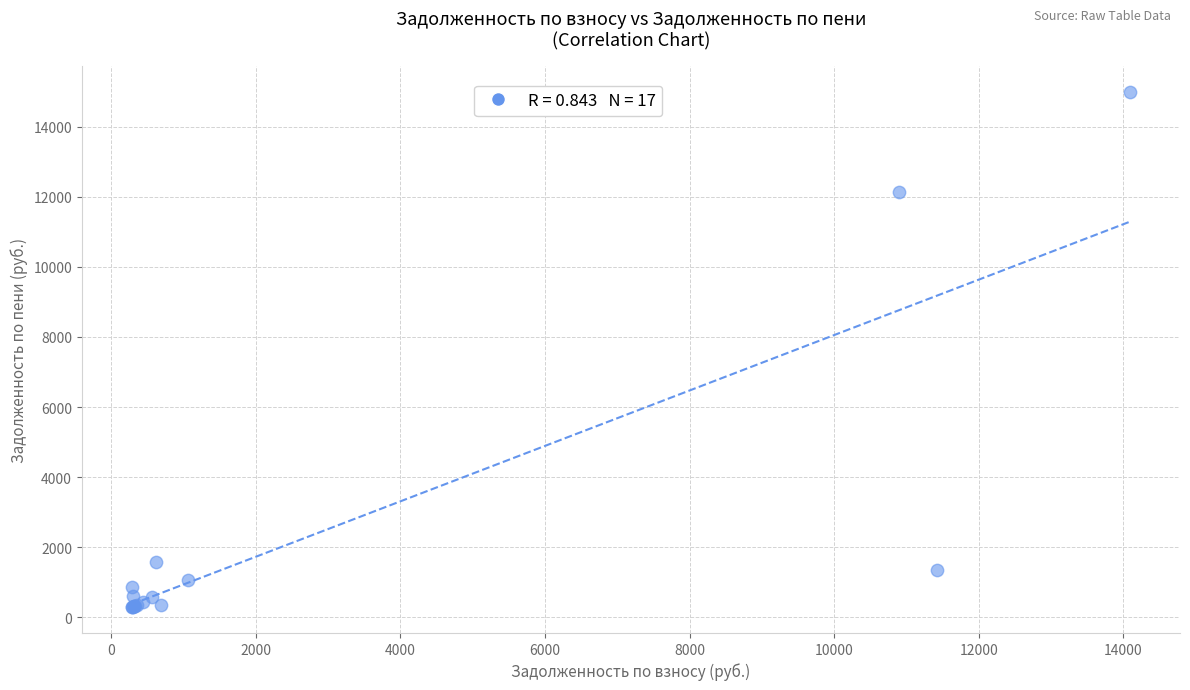

What Y value in the scatter plot is closest to 7642?

12121.9